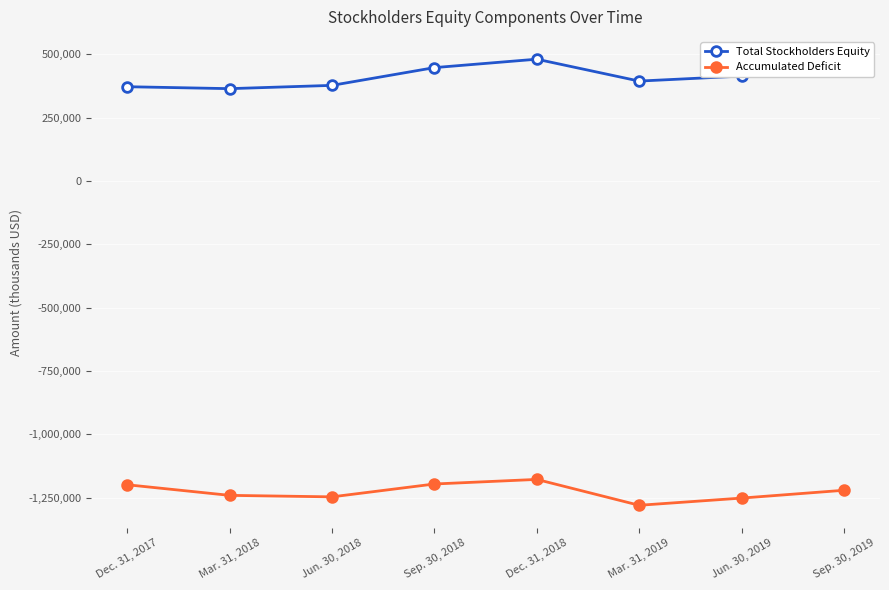

What is the sum of the Accumulated Deficit values at Sep. 30, 2018 and Dec. 31, 2017?

-2394699